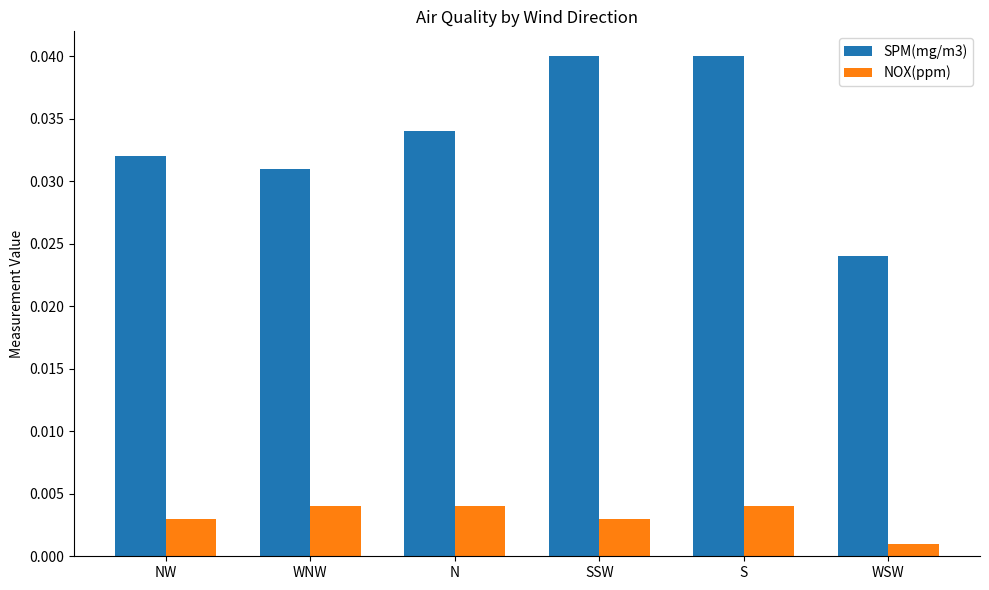

Between N and SSW, which series saw the biggest shift?

SPM(mg/m3)